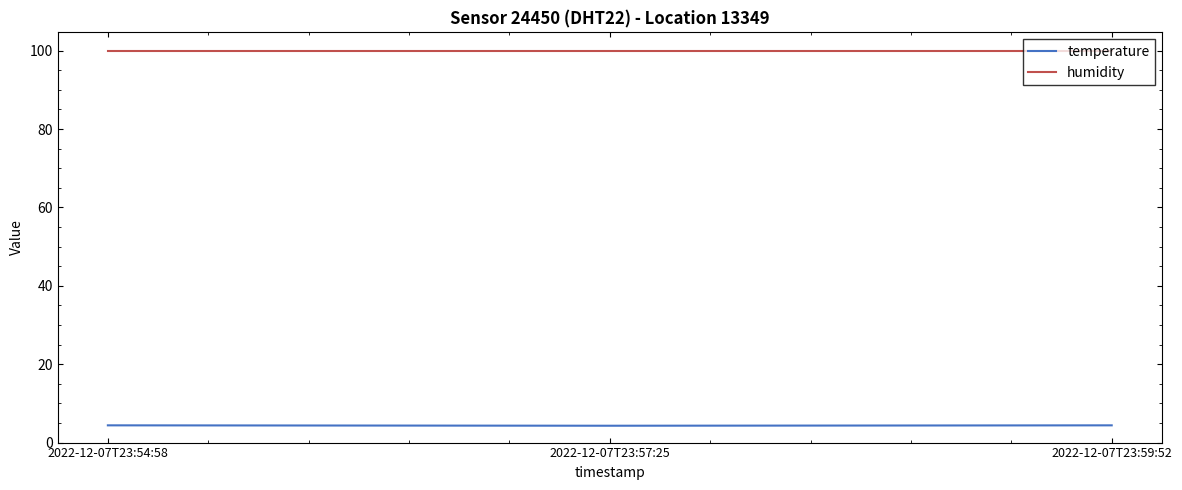

The value of humidity at 2022-12-07T23:54:58 is 171.6. True or false?

False